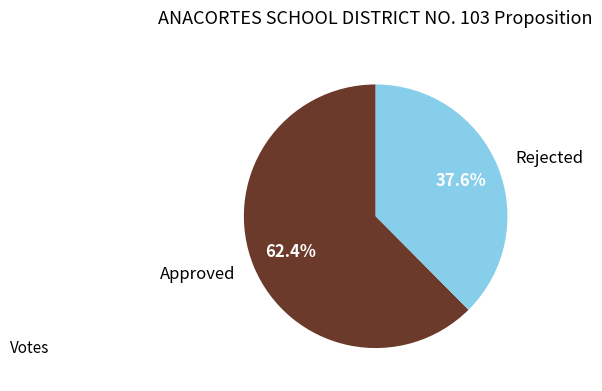

Is it true that Approved is 76% of the pie?

False